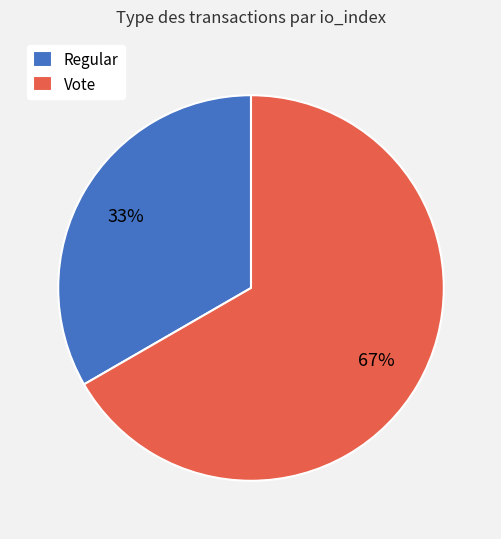

True or false: Regular accounts for 28% of the total.

False